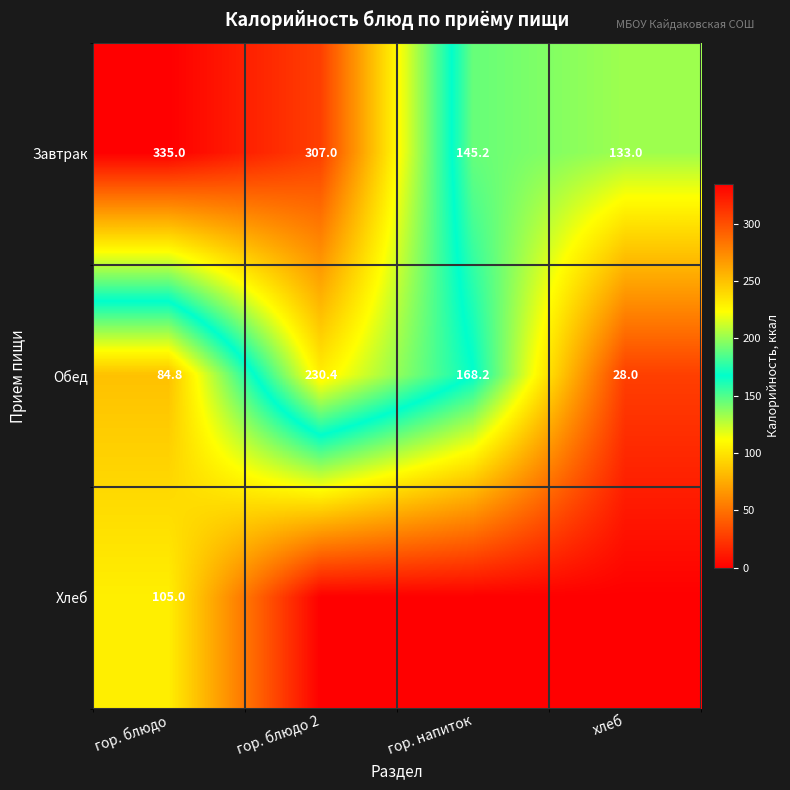

List the labels in order of Обед value, smallest first.

хлеб, гор. блюдо, гор. напиток, гор. блюдо 2